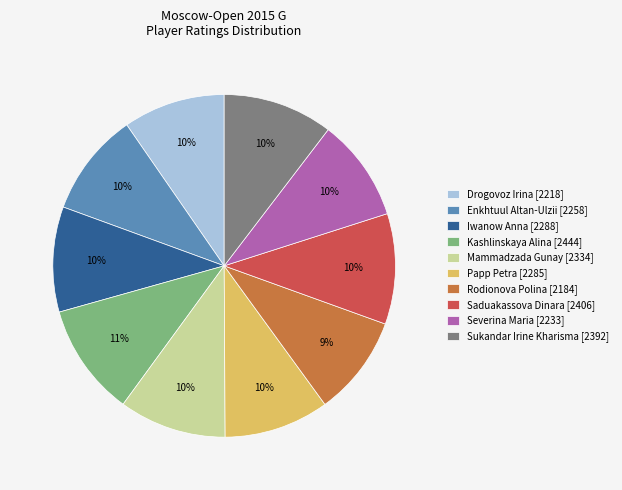

Is it true that Enkhtuul Altan-Ulzii [2258] is 10% of the pie?

True